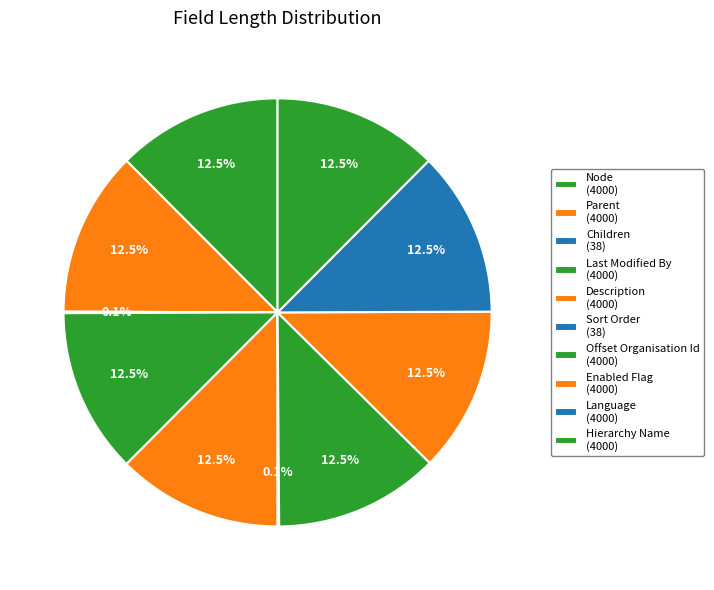

Which has a higher value, Description or Offset Organisation Id?

Description